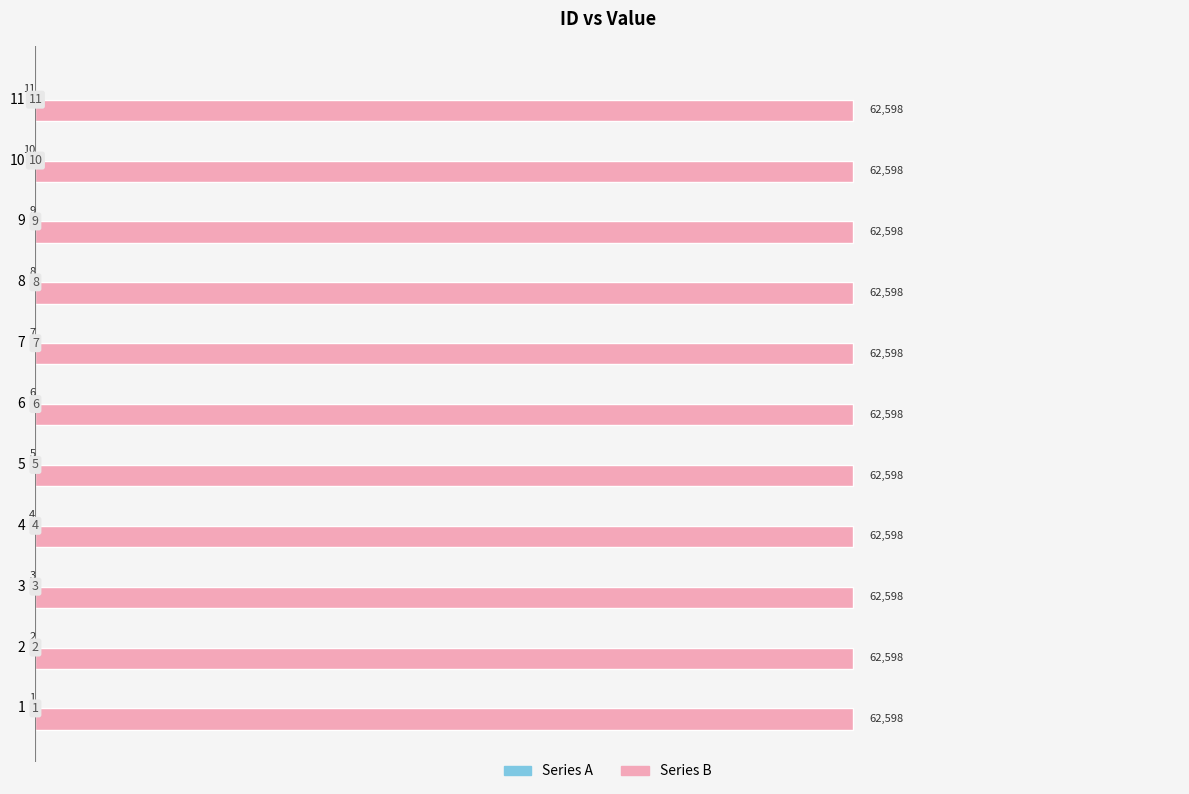

Which has a higher value, 2 or 3?

2